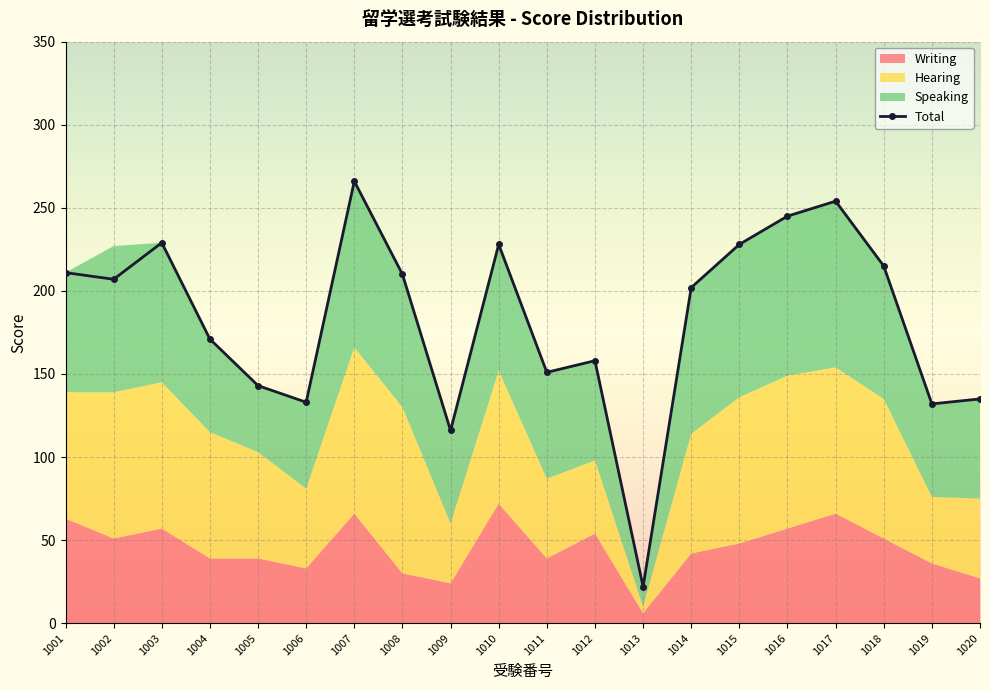

The value at 1001 is 316. True or false?

False